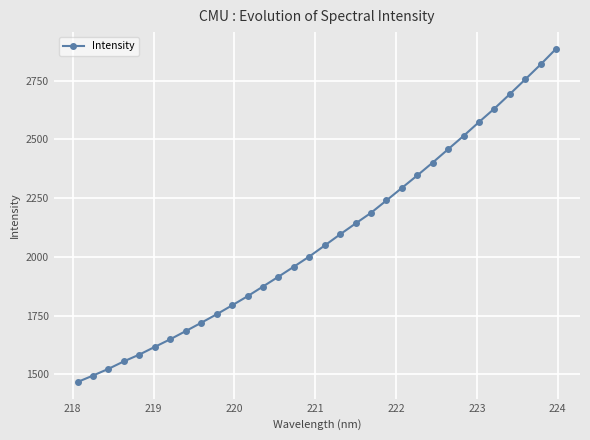

Reading left to right, list all the values displayed in this chart.

1467.9	1495.4	1523.9	1555.8	1584.6	1617.3	1649.8	1684.4	1719.7	1755.8	1793.8	1832.6	1873.9	1915.6	1958.2	2001.5	2048.4	2095.9	2142.0	2187.4	2240.0	2293.2	2346.5	2401.2	2457.9	2514.4	2573.4	2630.8	2692.2	2754.9	2818.5	2885.1